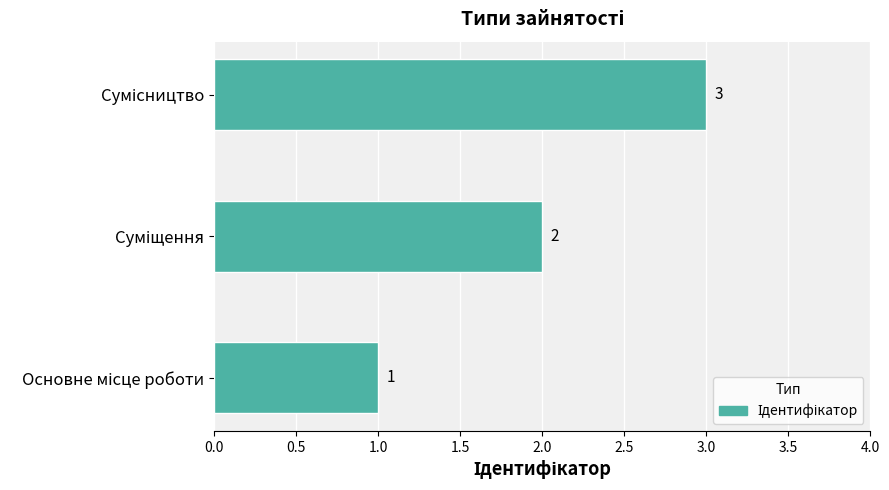

What is the greatest value displayed?

3